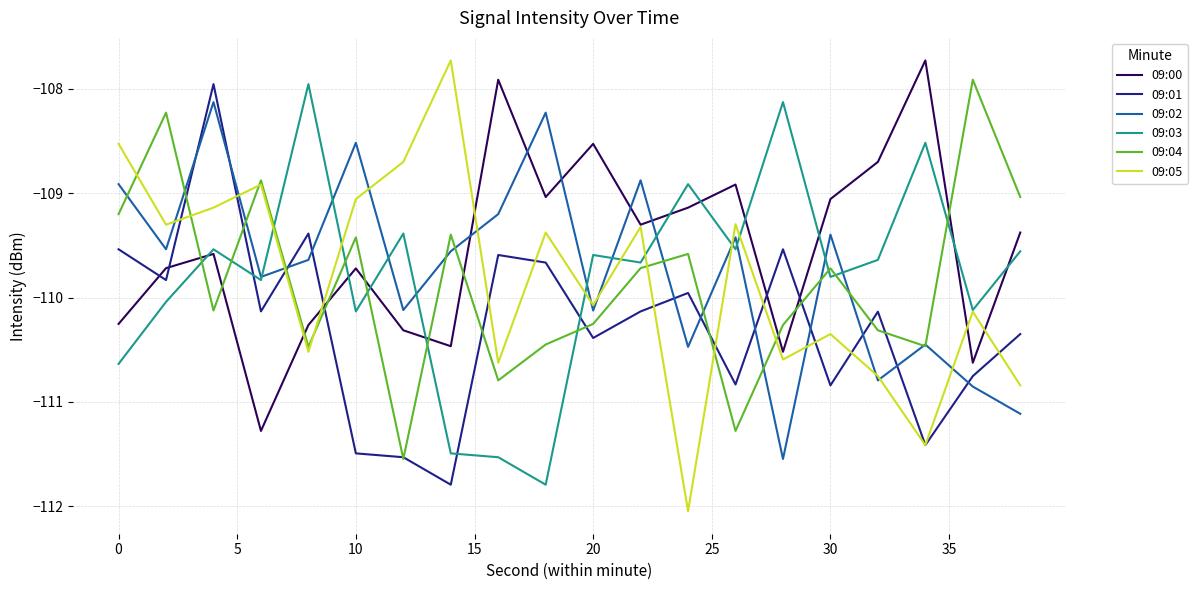

Which series ends up on top after the final intersection of 09:01 and 09:00?

09:00